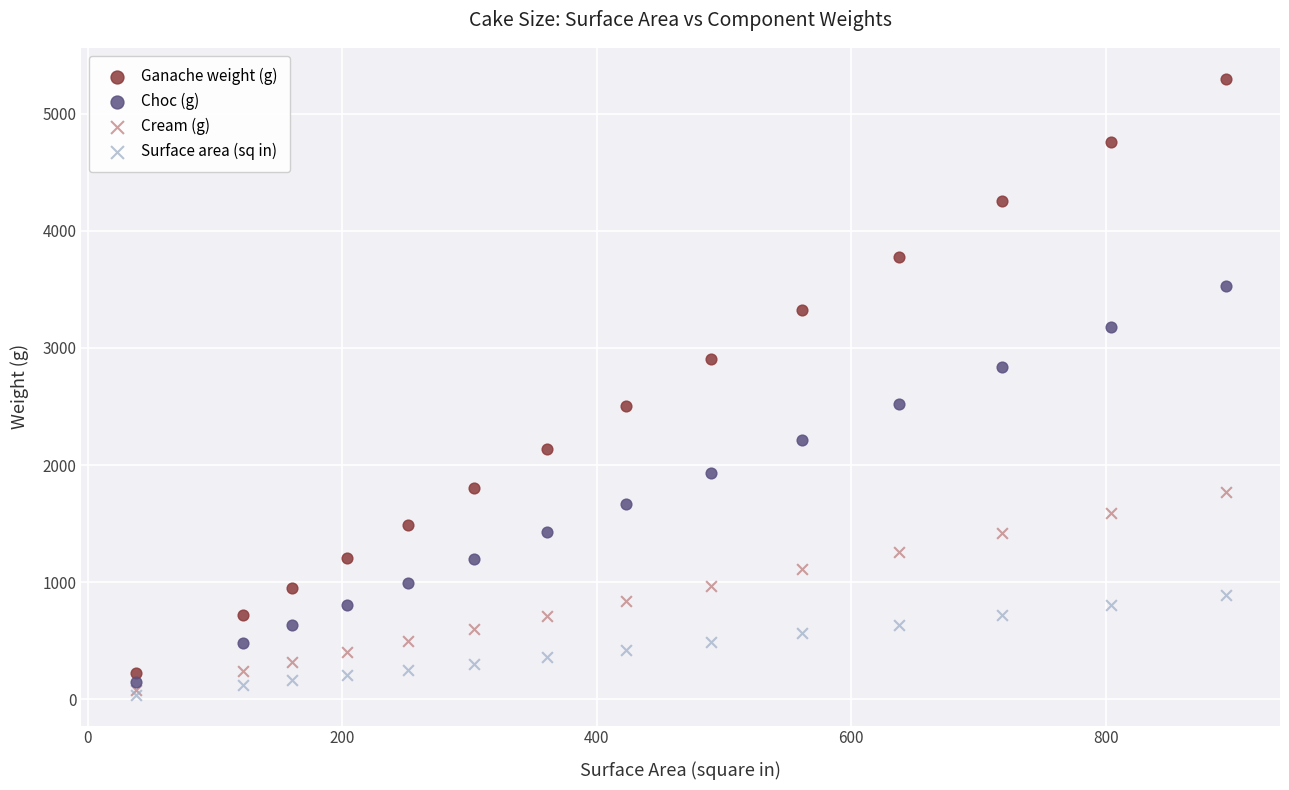

In the Ganache weight (g) series, what Y value is closest to 2760?

2902.3